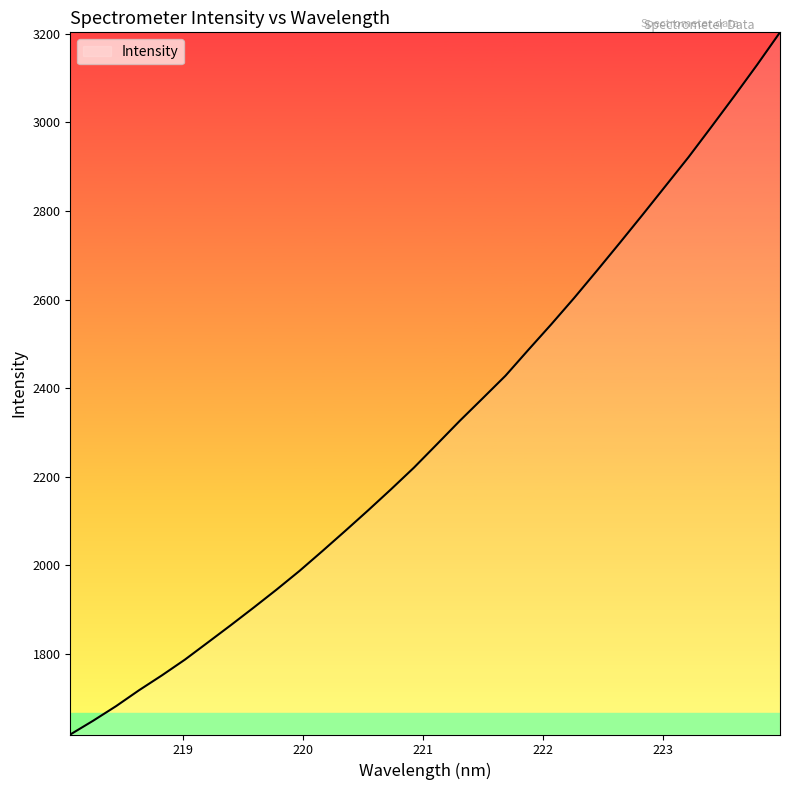

What is the difference between the maximum and minimum values?

1585.8